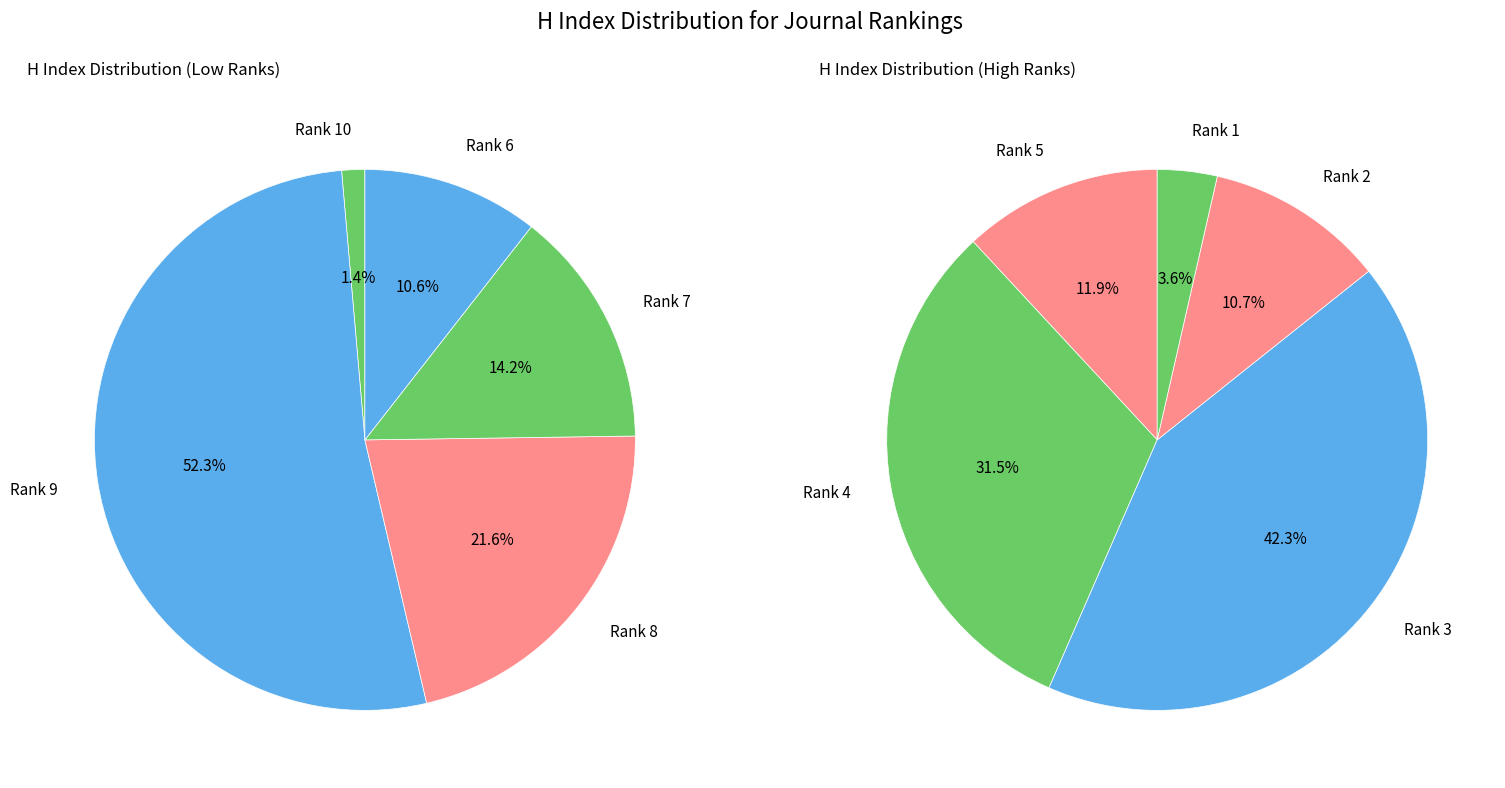

How many segments does this pie chart have?

10